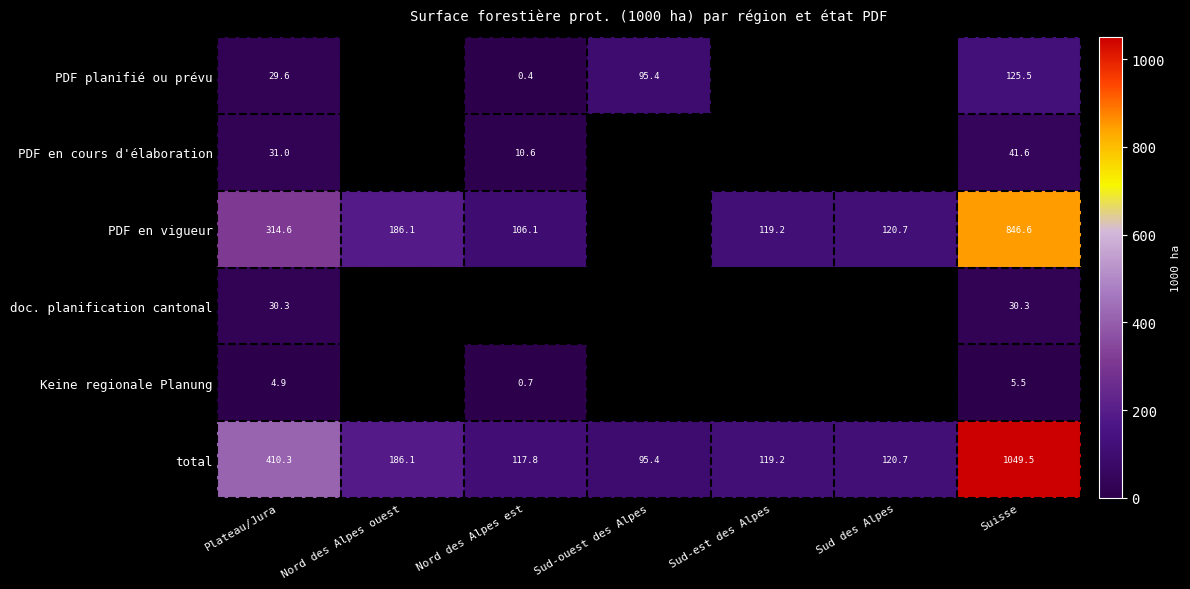

The PDF en vigueur series shows 274.8 at Suisse. True or false?

False